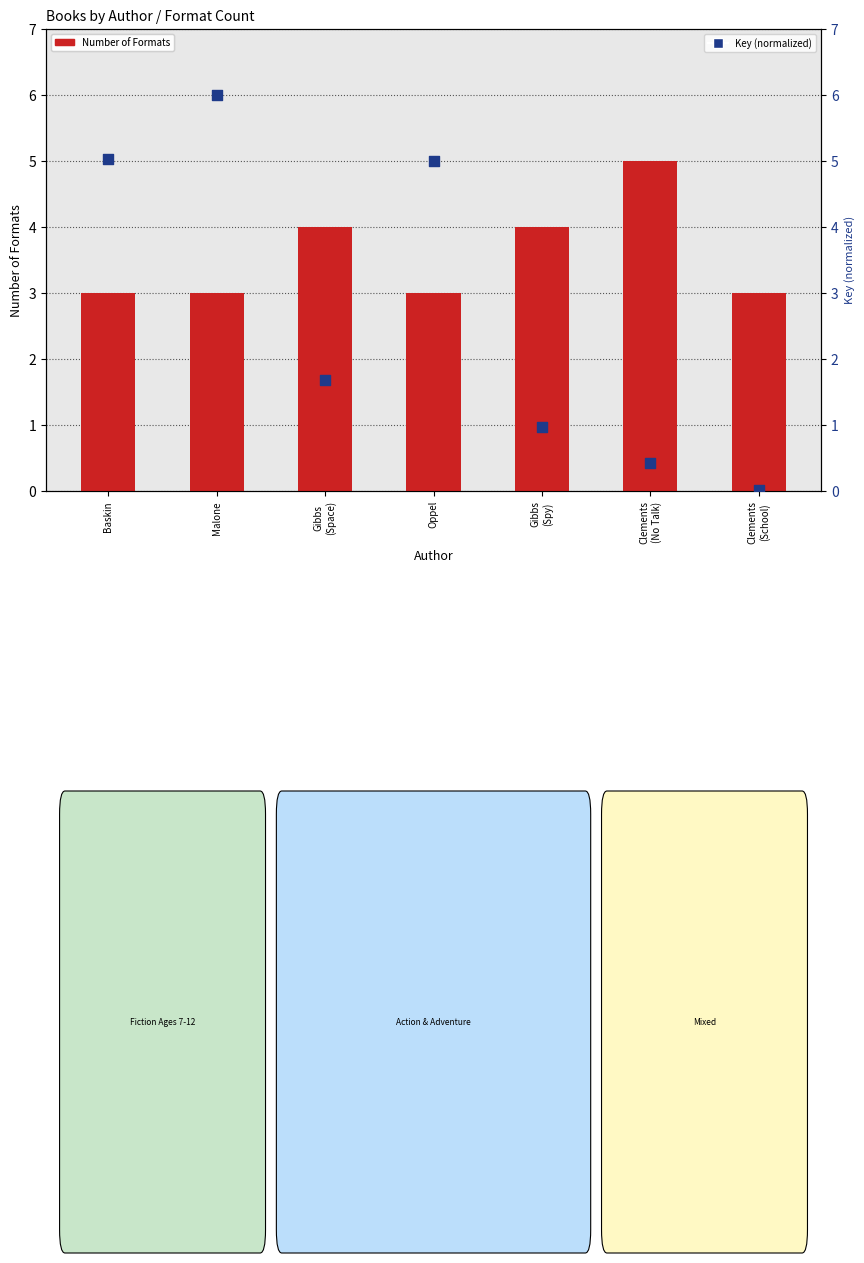

What is the total value across all series at Oppel?

8.0